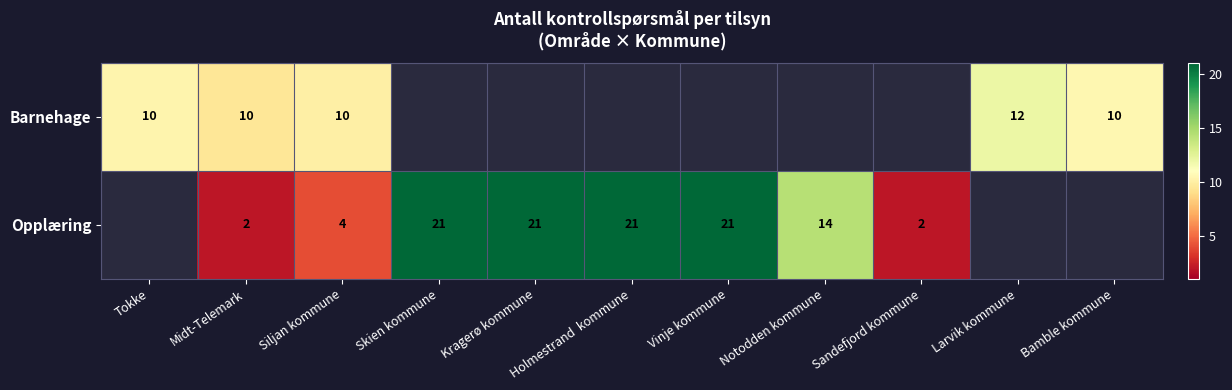

Rank the series at Midt-Telemark from highest to lowest value.

Barnehage, Opplæring